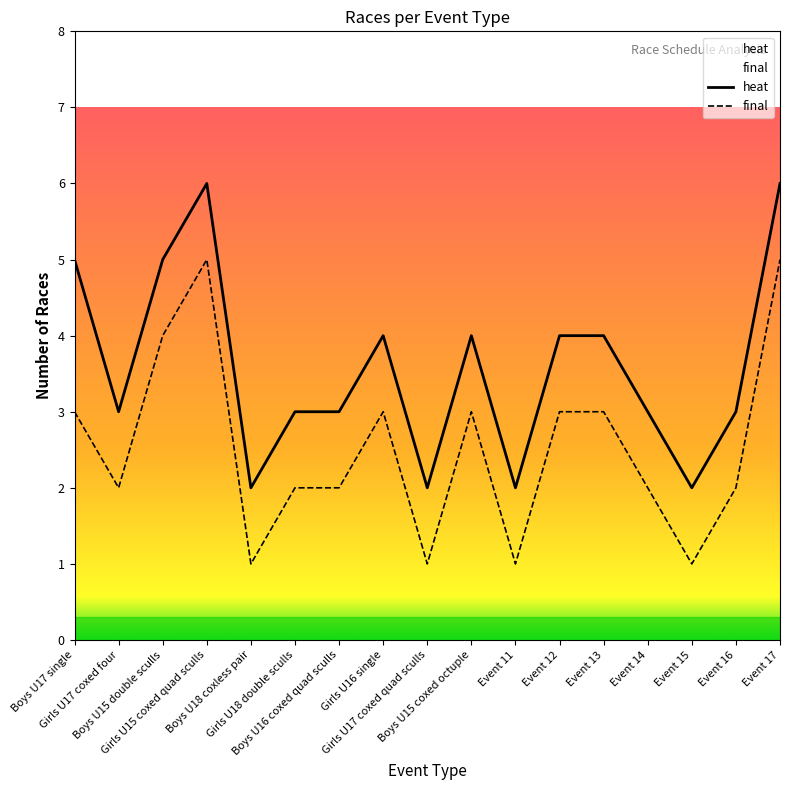

Which has a higher value, Girls U16 single or Girls U15 coxed quad sculls?

Girls U15 coxed quad sculls